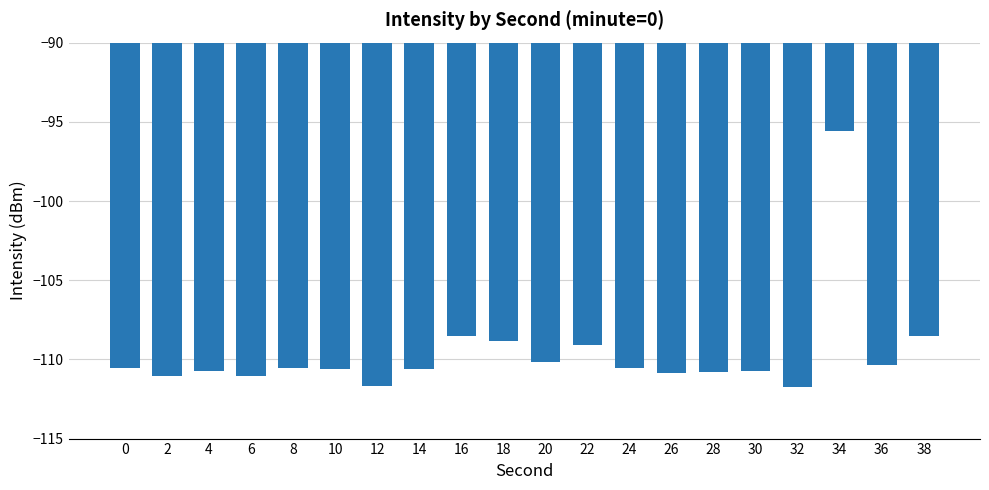

How many bars are there in total?

20